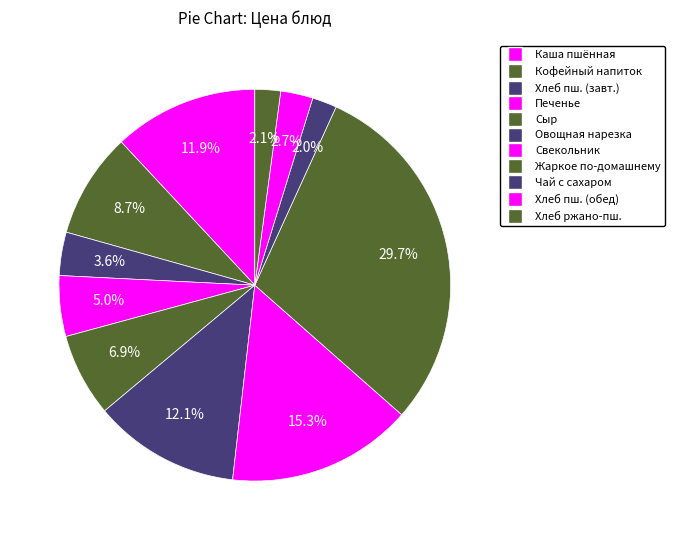

Is there a majority slice in this chart?

No